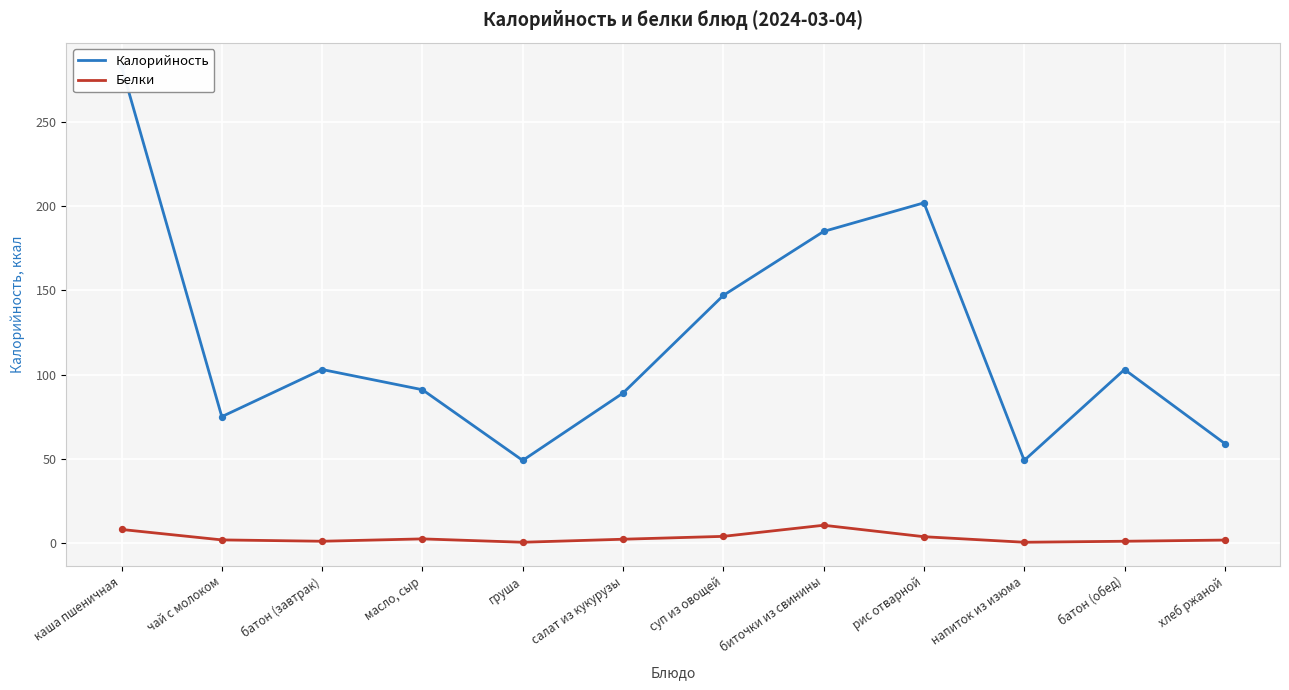

Which series has the widest spread of Y values?

Калорийность